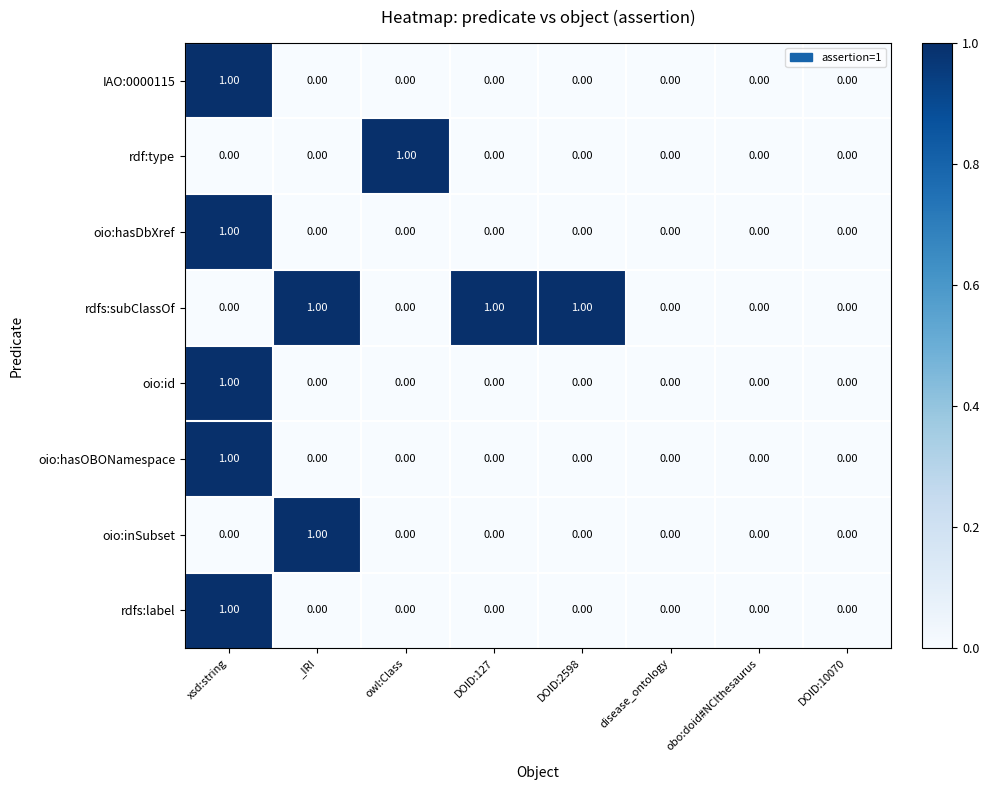

Which series changed the most between DOID:127 and DOID:10070?

rdfs:subClassOf